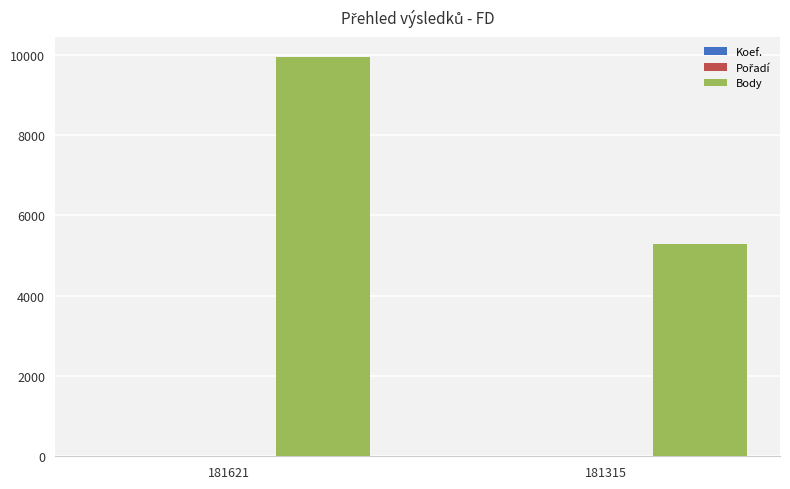

At which category is the sum across all series the highest?

181621